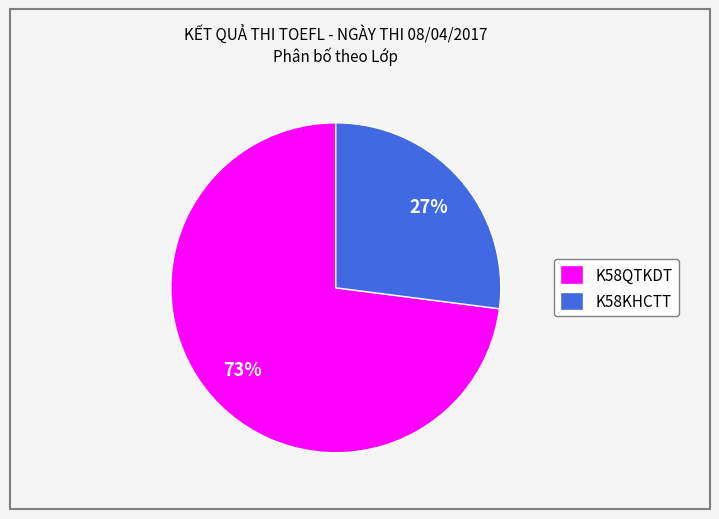

Between K58KHCTT and K58QTKDT, which is larger?

K58QTKDT